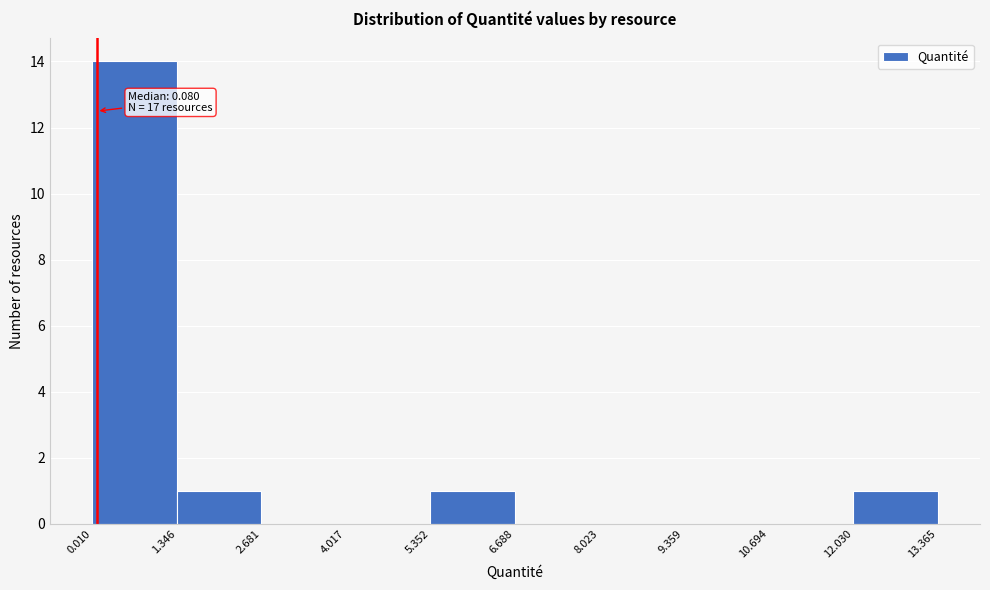

Which range on the x-axis has the tallest bar?

0.010 to 1.346